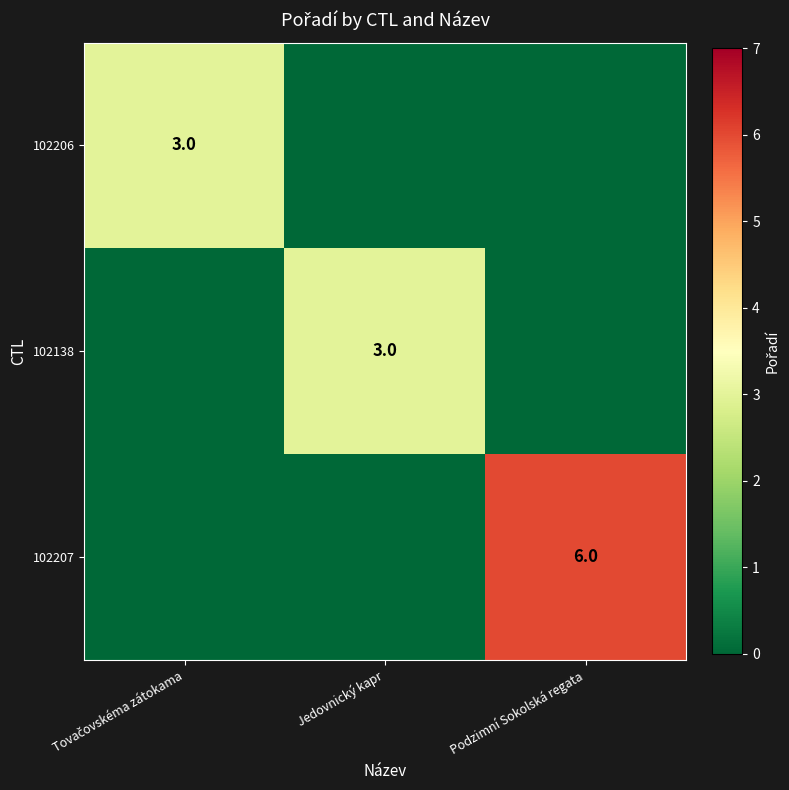

Is it true that 102207 equals 8 at Podzimní Sokolská regata?

False